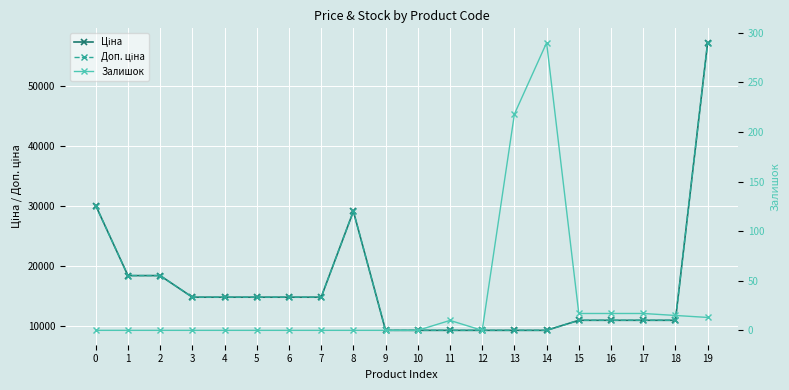

Does the chart display data point markers on the line(s)?

Yes